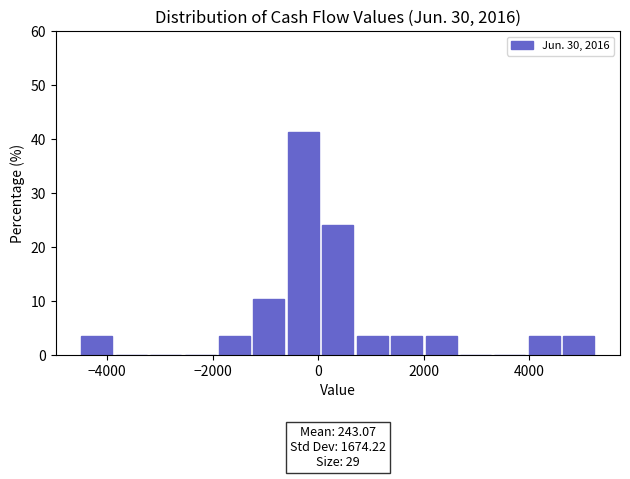

Read against the x-axis, roughly where is the centre of the tallest bar?

-200